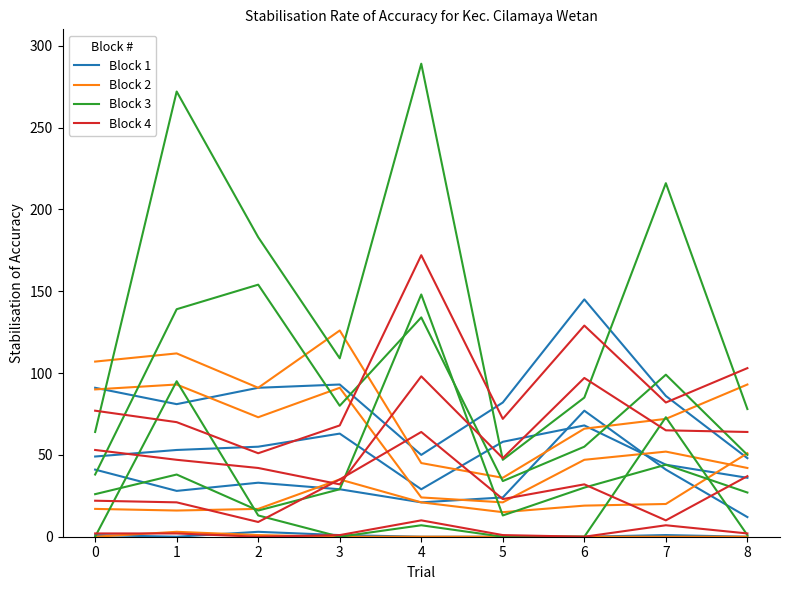

Which series has the widest spread of values?

Block 3